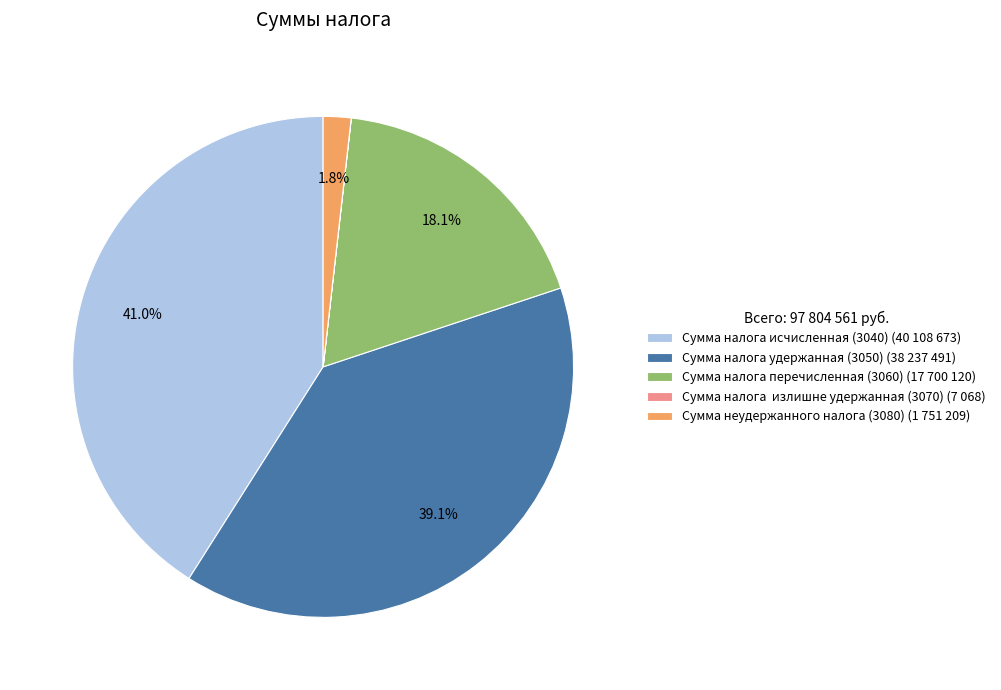

Do Сумма налога удержанная (3050) (38 237 491) and Сумма налога исчисленная (3040) (40 108 673) together represent more than half of the pie?

Yes